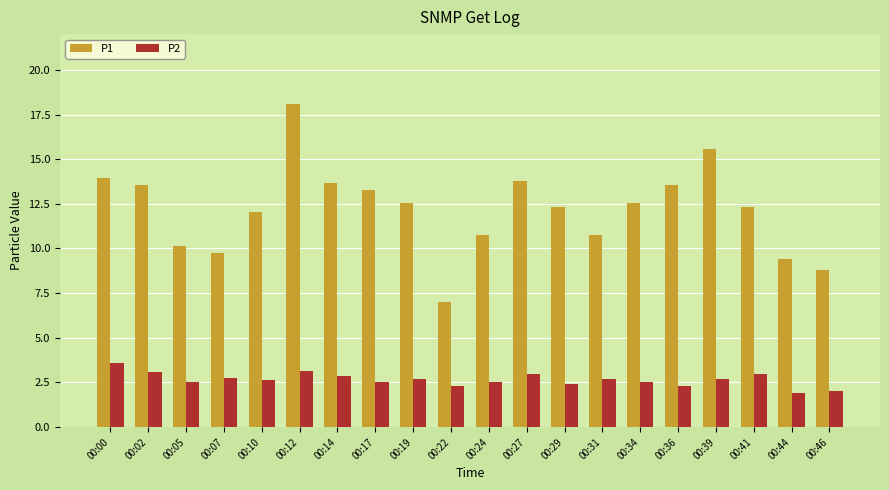

Are the bars horizontal?

No